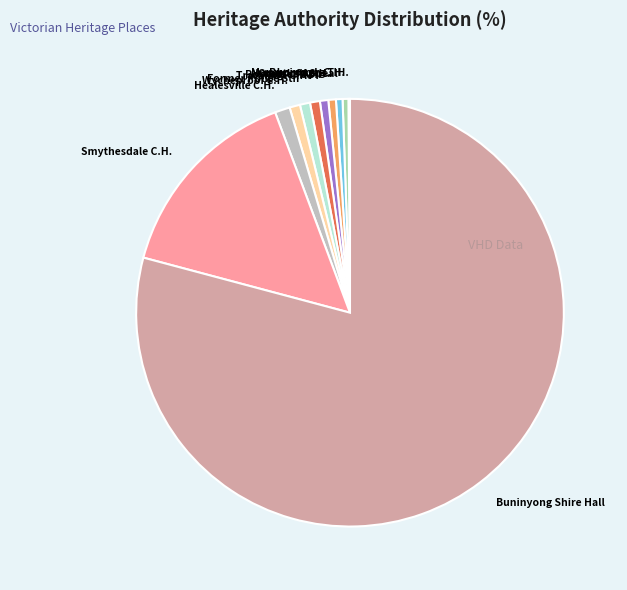

Does any single category account for the majority?

Yes